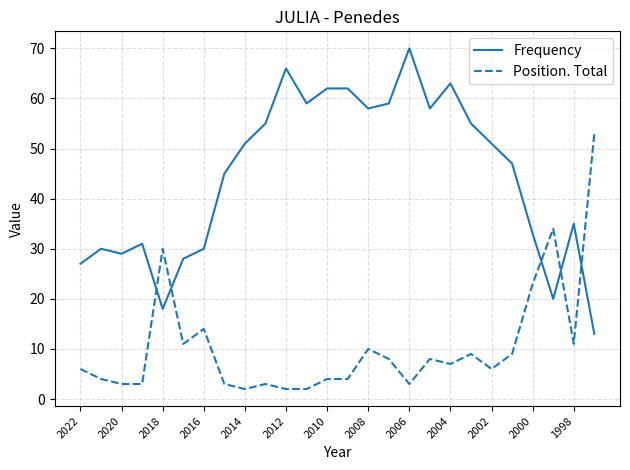

List the series in order of their peak value, lowest first.

Position. Total, Frequency